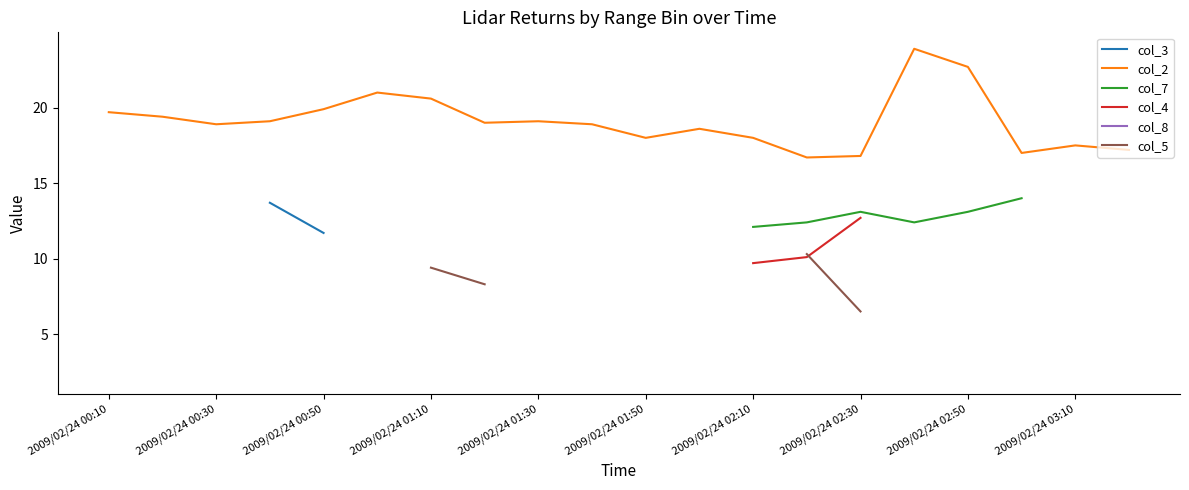

How many data points in col_2 are above 19?

9